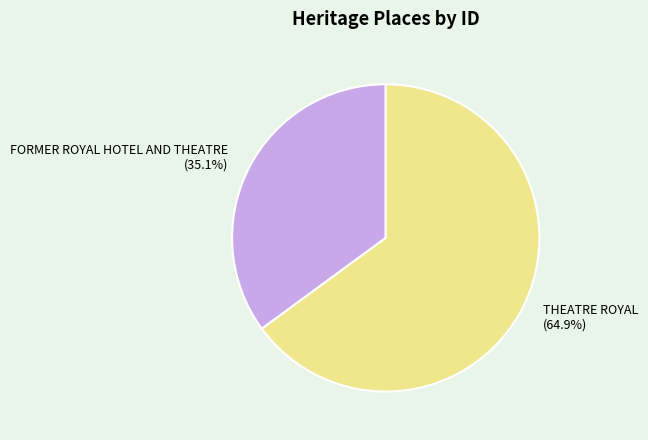

Rank the categories by value from lowest to highest.

FORMER ROYAL HOTEL AND THEATRE, THEATRE ROYAL